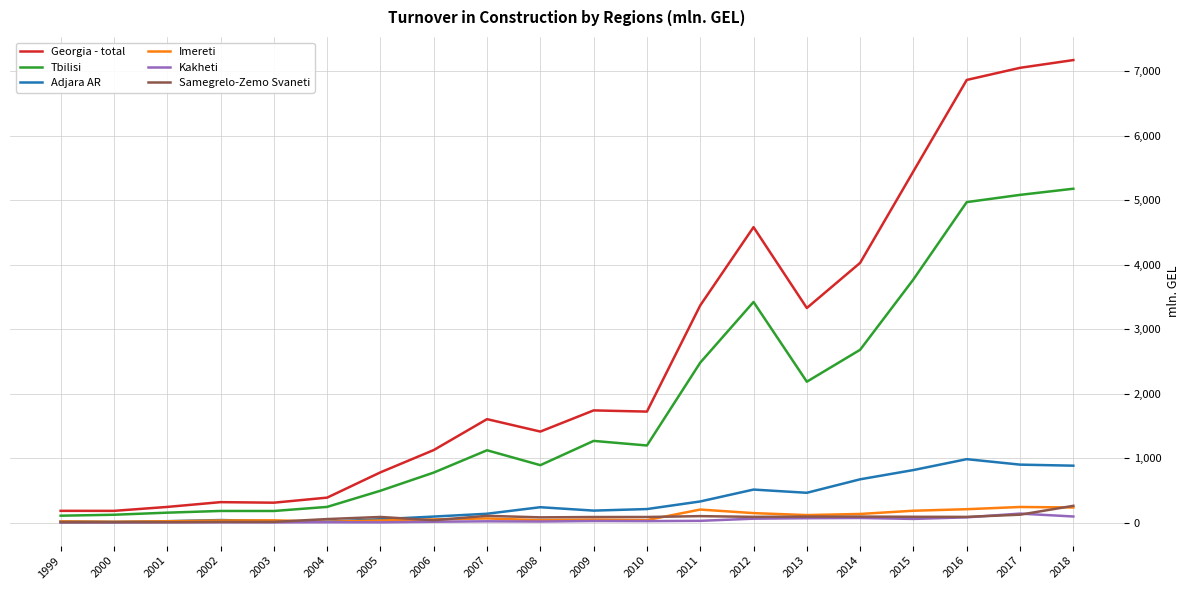

At how many categories does at least one series exceed 869?

13